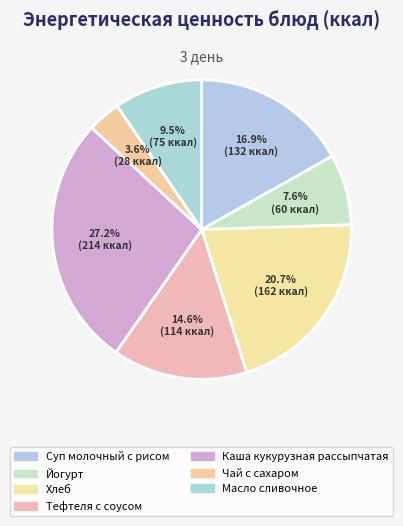

To the nearest percent, what is the difference between the Йогурт and Масло сливочное slice percentages?

2%